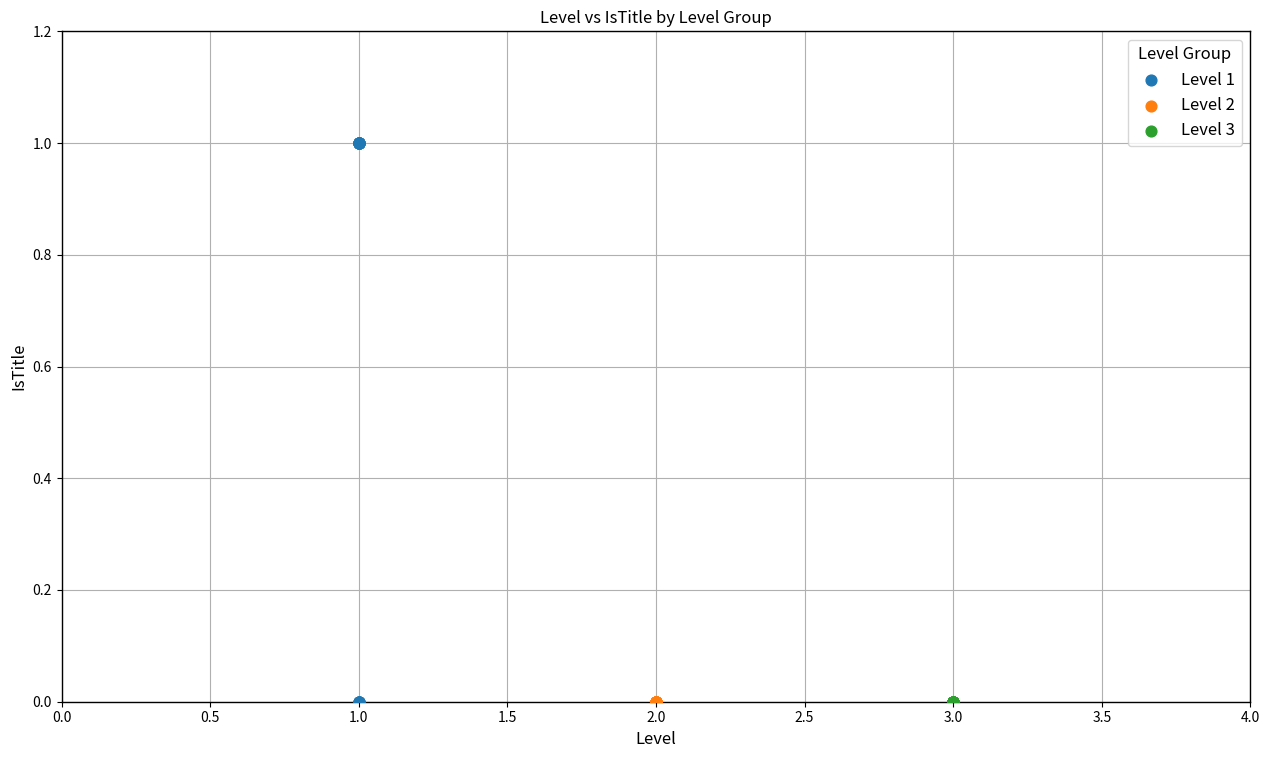

Which series reaches the maximum Y coordinate?

Level 1